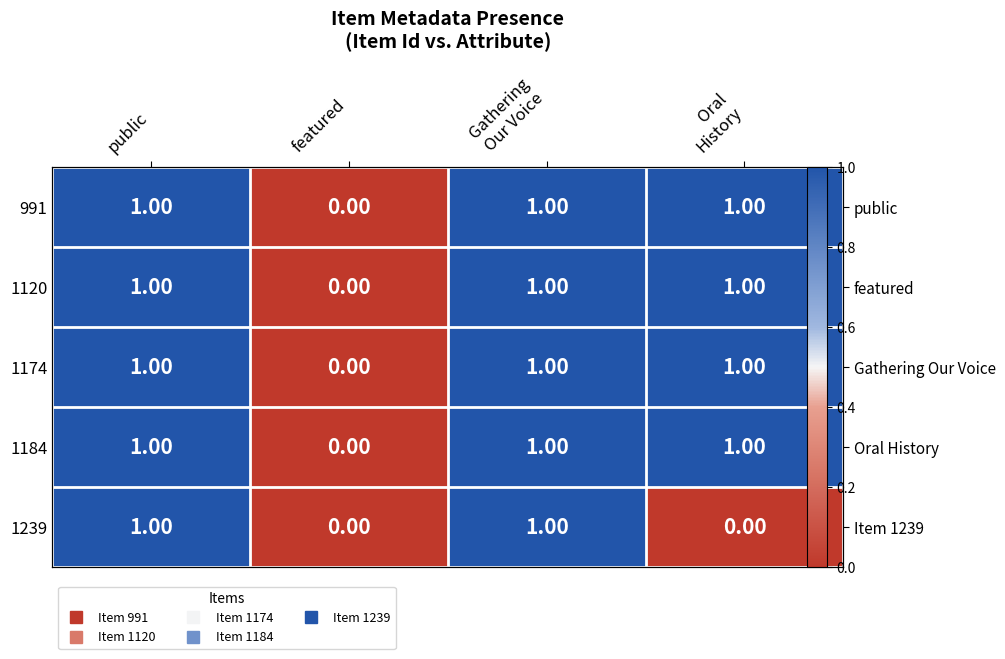

What is the total value across all series at Gathering
Our Voice?

5